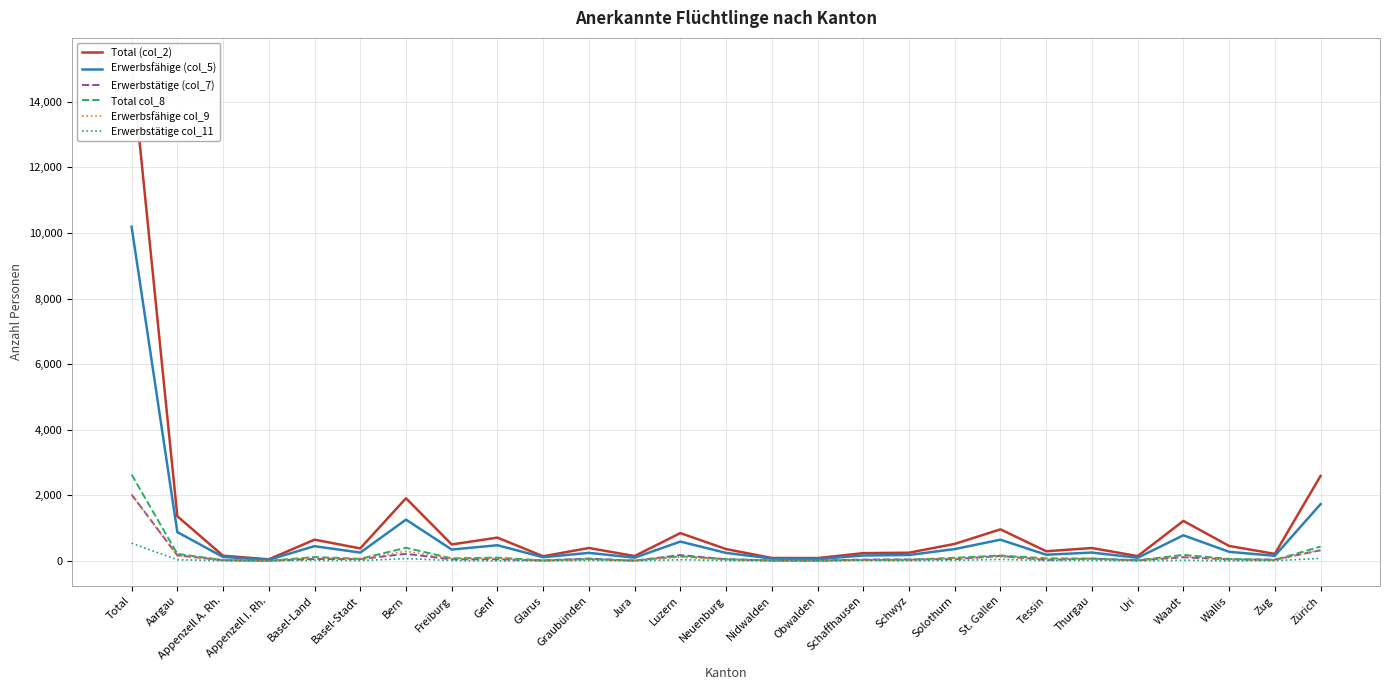

What is the difference between the maximum and minimum values in the Erwerbsfähige col_9 series?

2018